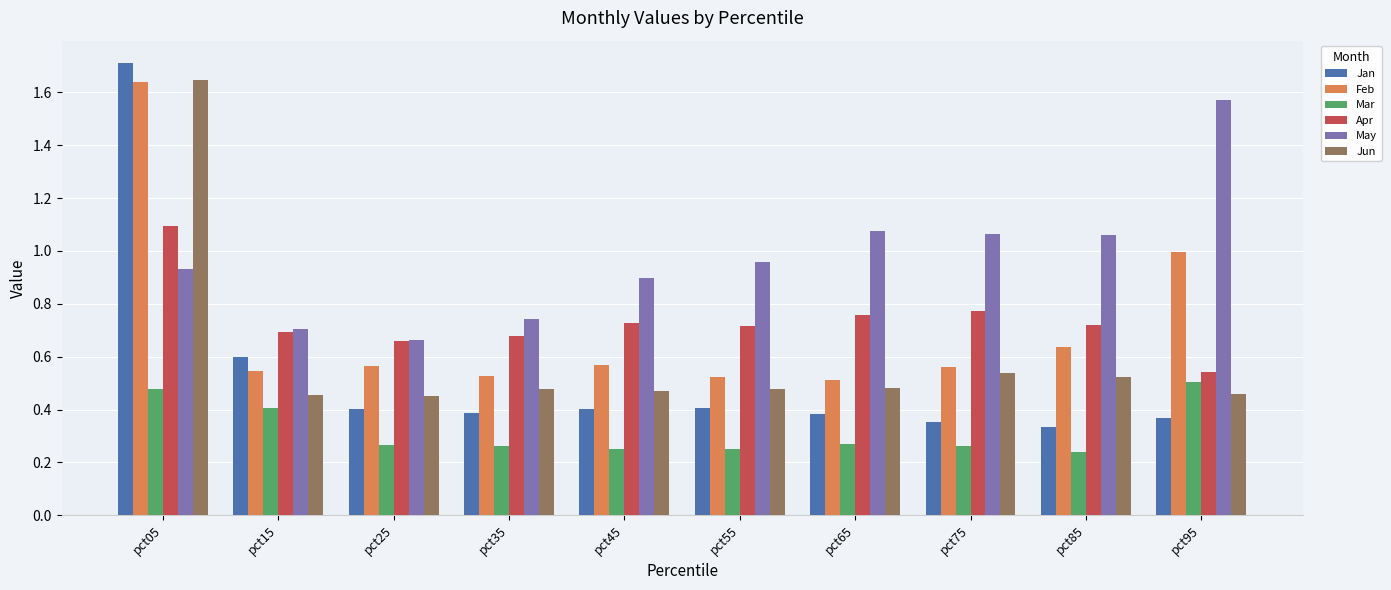

How many groups of bars are there?

10